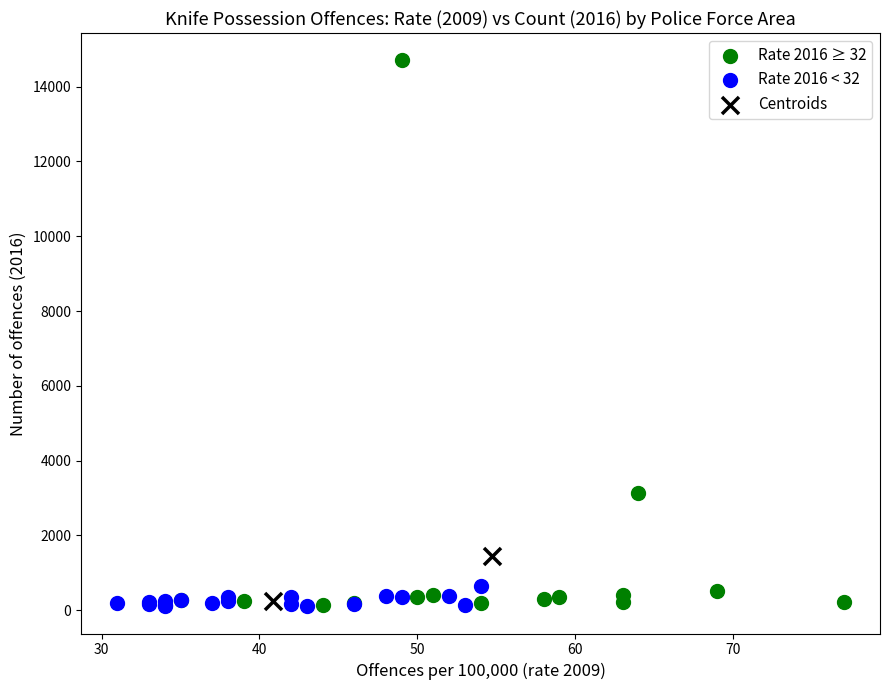

What are all the series names shown in the legend?

Rate 2016 ≥ 32, Rate 2016 < 32, Centroids